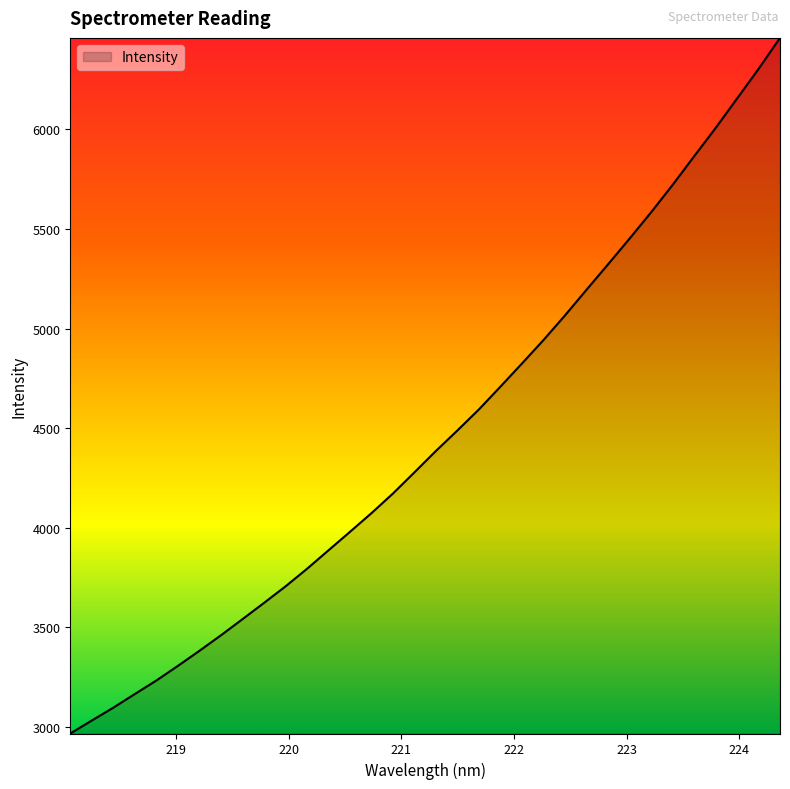

What is the minimum value shown in the chart?

2966.5